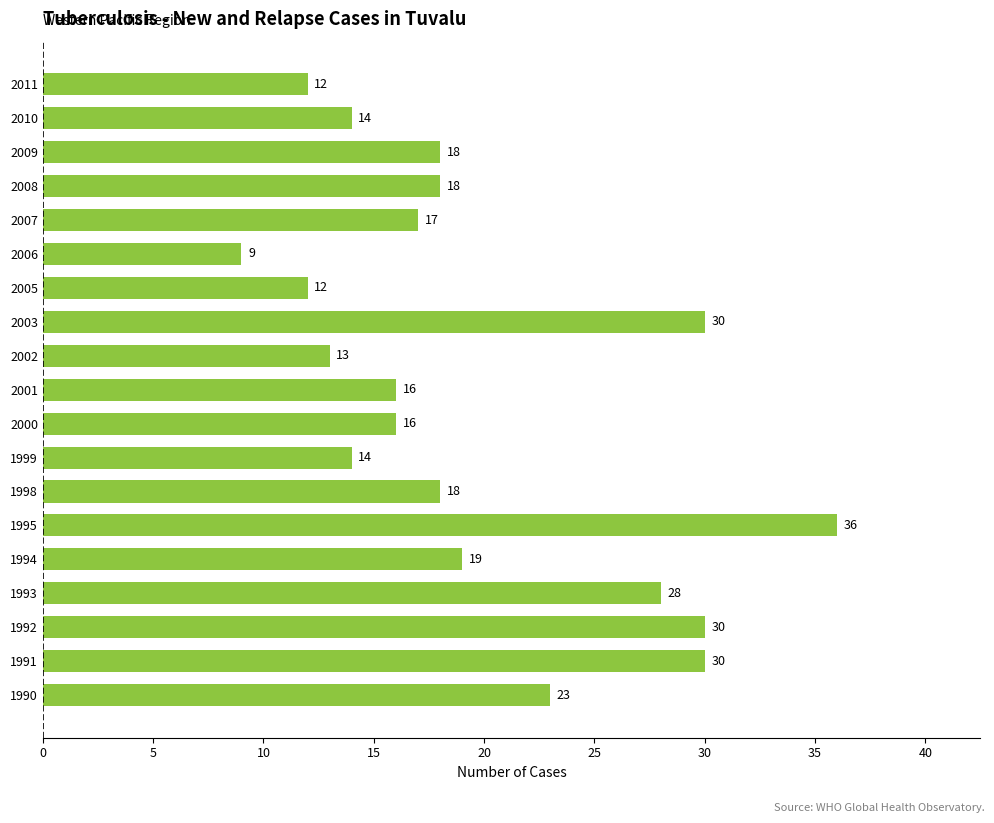

What is the change in value from 2000 to 2008?

+2